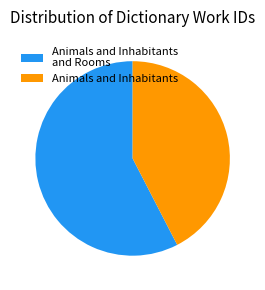

Between Animals and Inhabitants and Animals and Inhabitants and Rooms, which is larger?

Animals and Inhabitants and Rooms